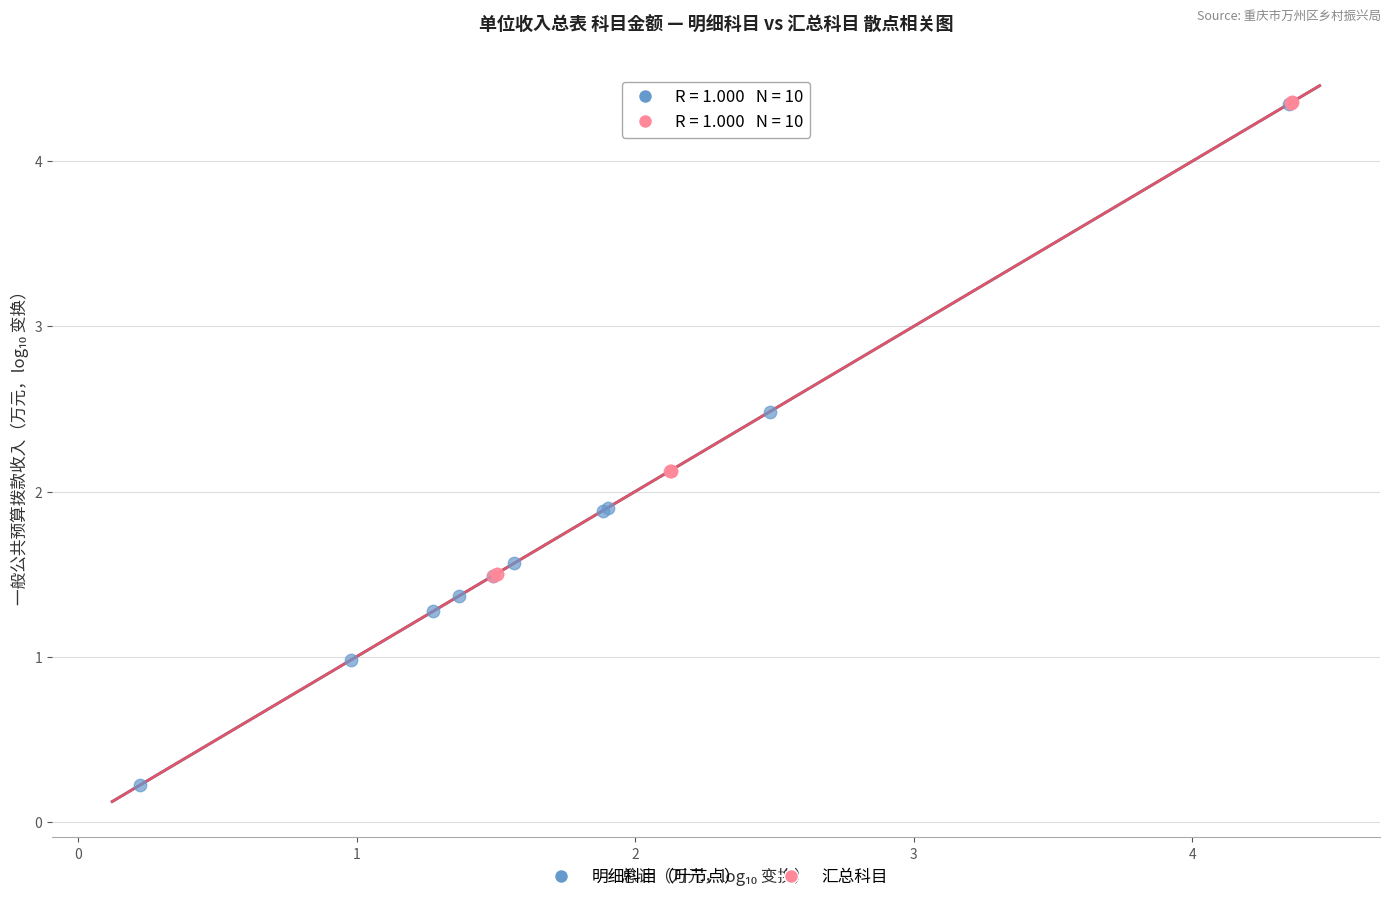

What are all the series names shown in the legend?

明细科目（叶节点）, 汇总科目